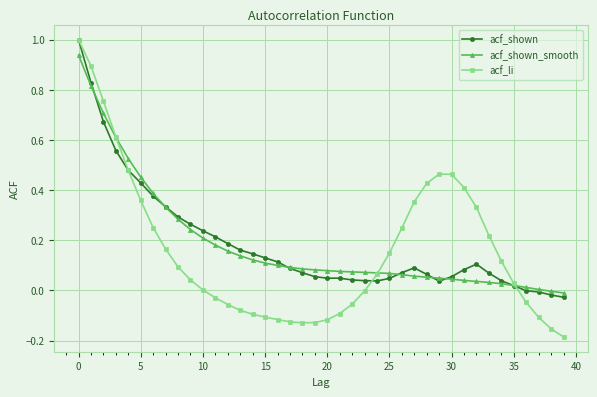

Which series has the widest spread of values?

acf_li